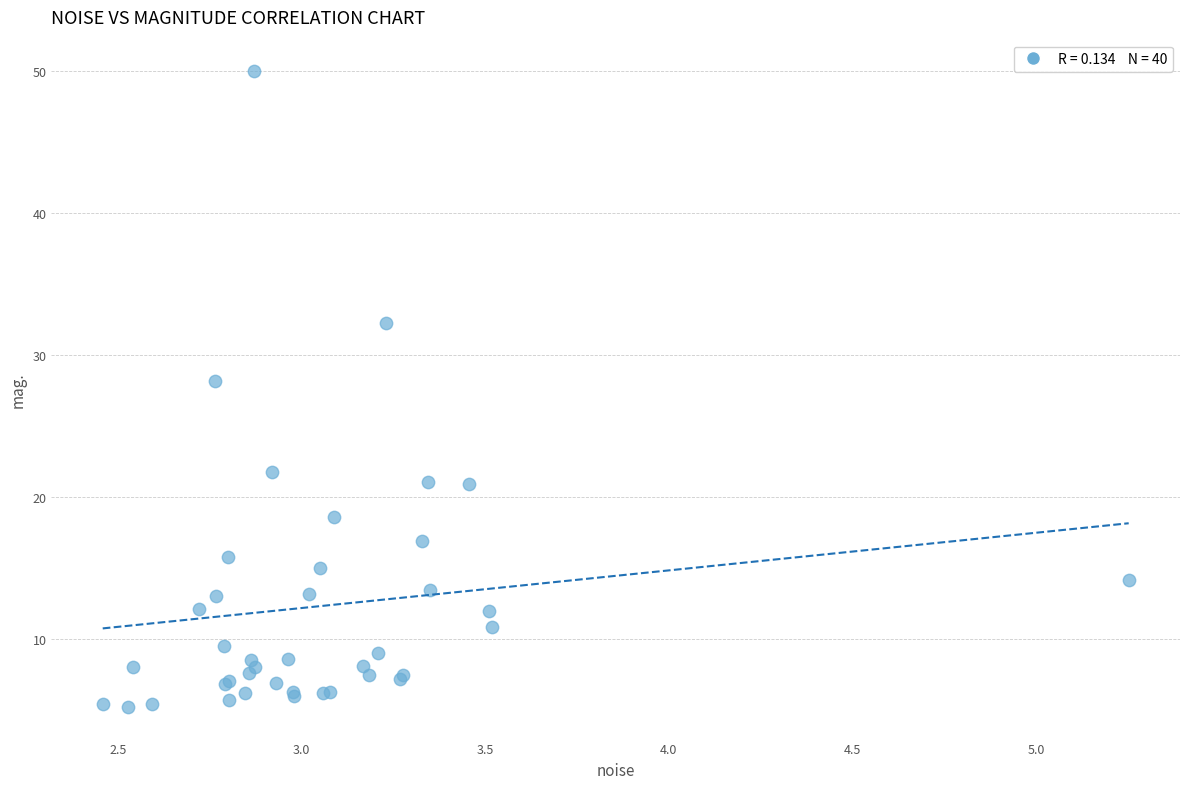

What Y value in the scatter plot is closest to 27?

28.2